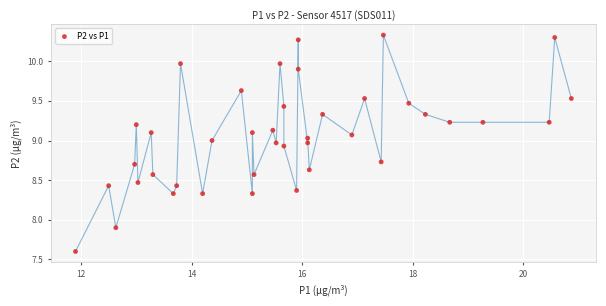

What Y value in the scatter plot is closest to 8?

7.9